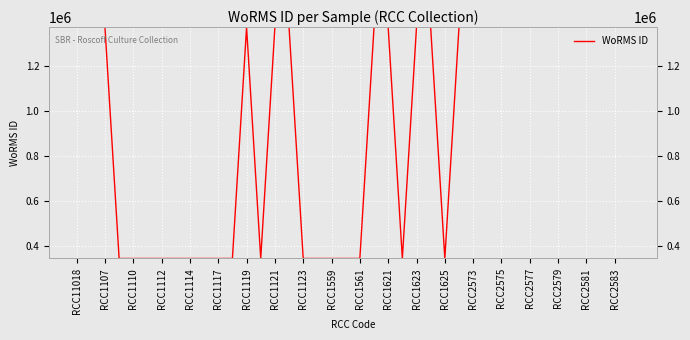

What is the average value?

935525